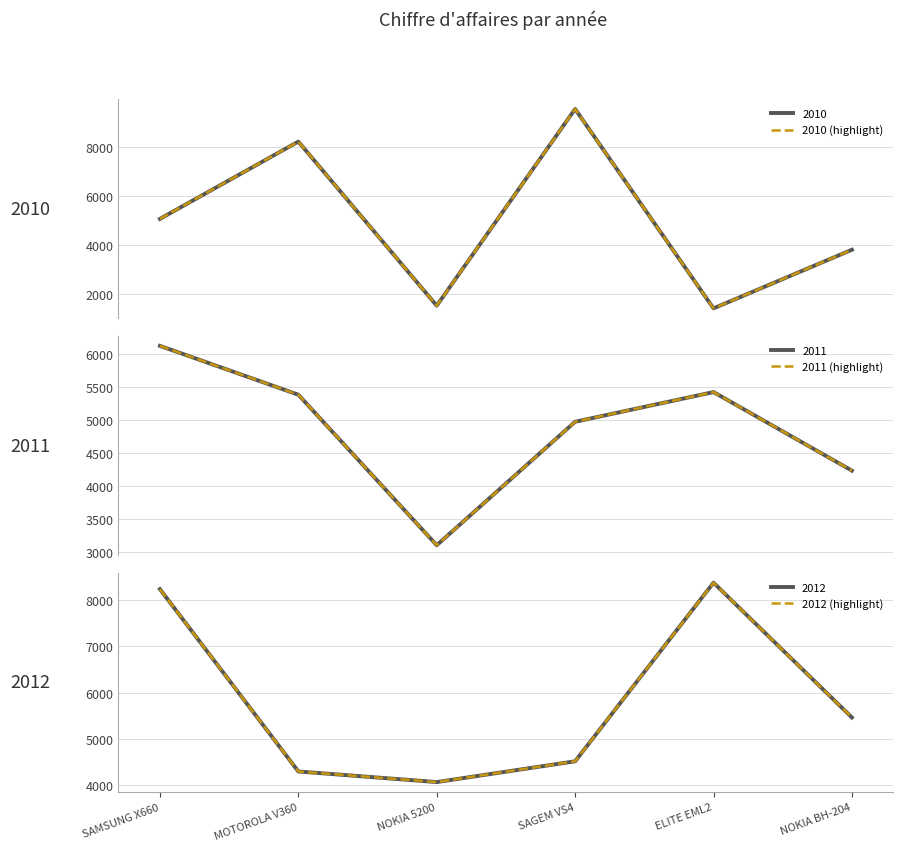

Reading right to left, extract all data points from this chart.

2010 (highlight): NOKIA BH-204=3820	ELITE EML2=1430	SAGEM VS4=9560	NOKIA 5200=1540	MOTOROLA V360=8230	SAMSUNG X660=5080
2011 (highlight): NOKIA BH-204=4230	ELITE EML2=5420	SAGEM VS4=4970	NOKIA 5200=3100	MOTOROLA V360=5380	SAMSUNG X660=6120
2012 (highlight): NOKIA BH-204=5460	ELITE EML2=8380	SAGEM VS4=4510	NOKIA 5200=4060	MOTOROLA V360=4290	SAMSUNG X660=8240